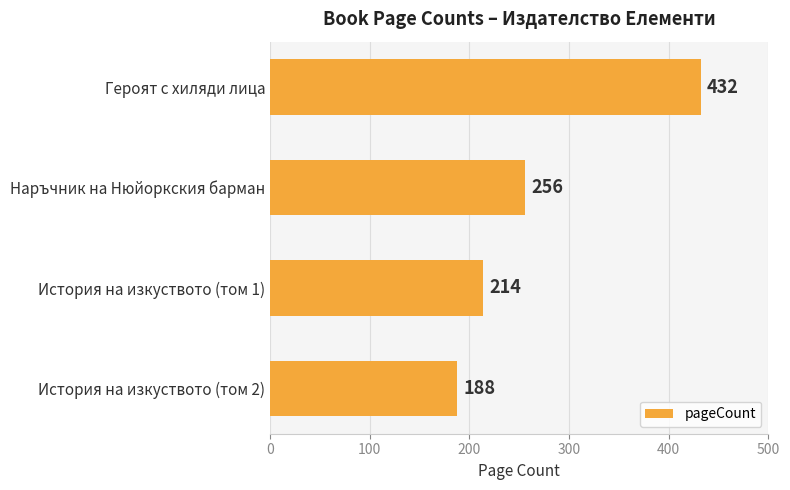

What is the label of the 3rd bar from the top?

История на изкуството (том 1)